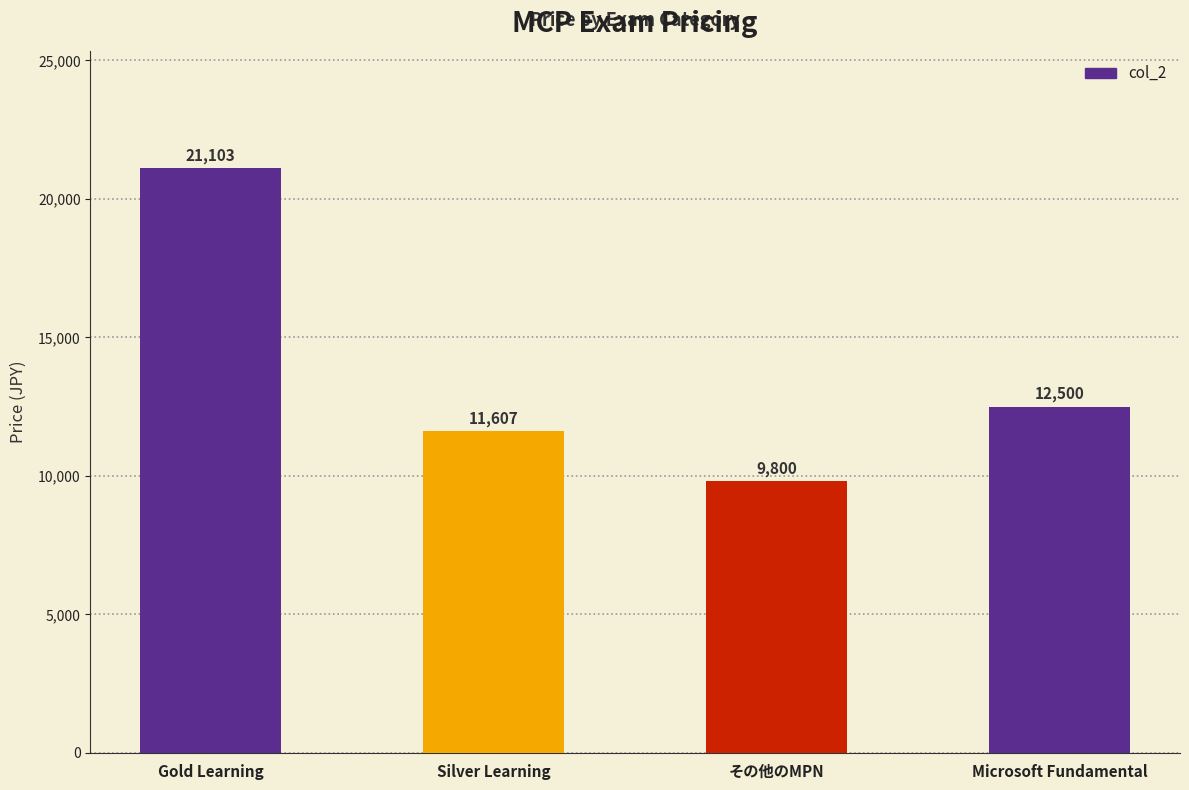

Is it true that the value at その他のMPN is 9800?

True